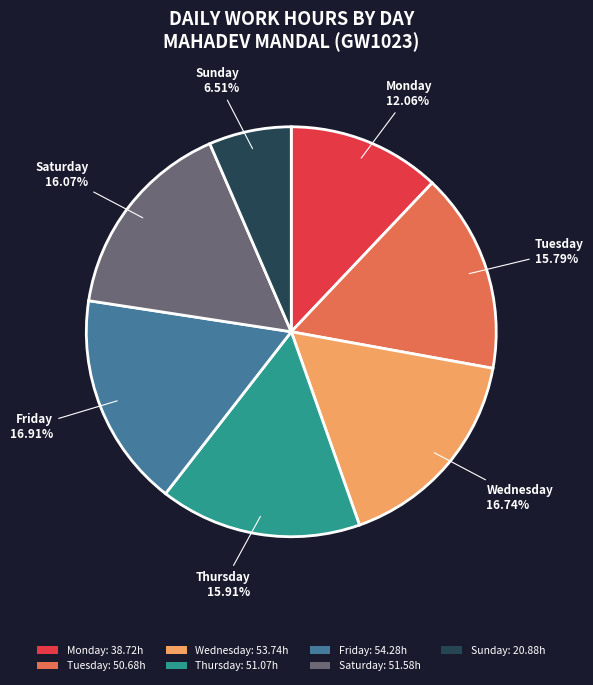

How many segments does this pie chart have?

7